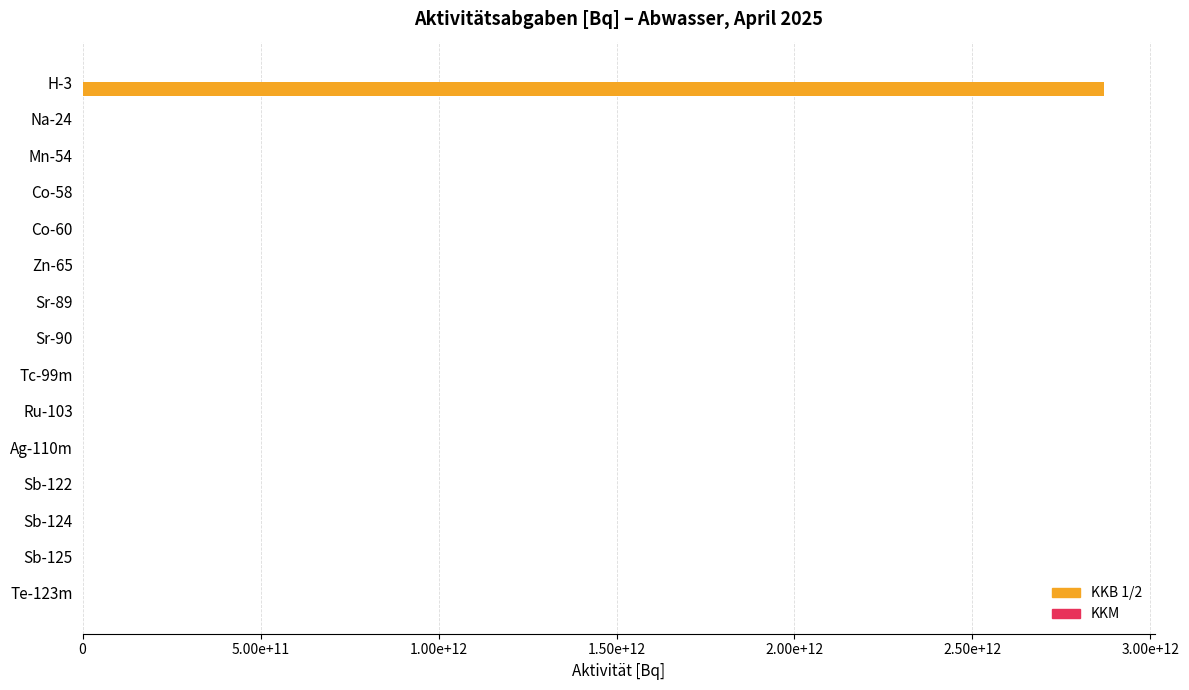

Which series has the largest range (max minus min)?

KKB 1/2